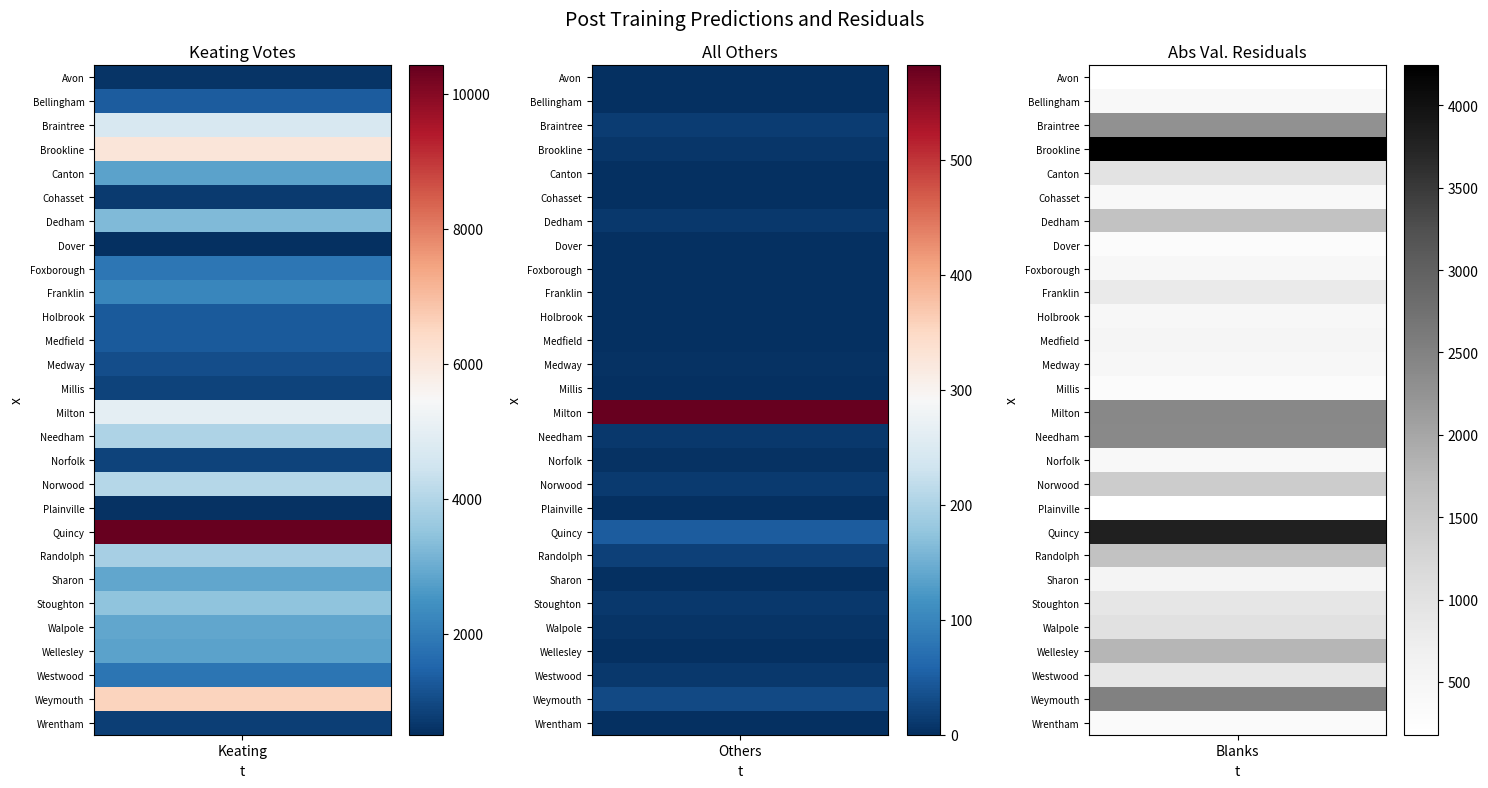

Which series changed the most between 0 and 1?

Quincy